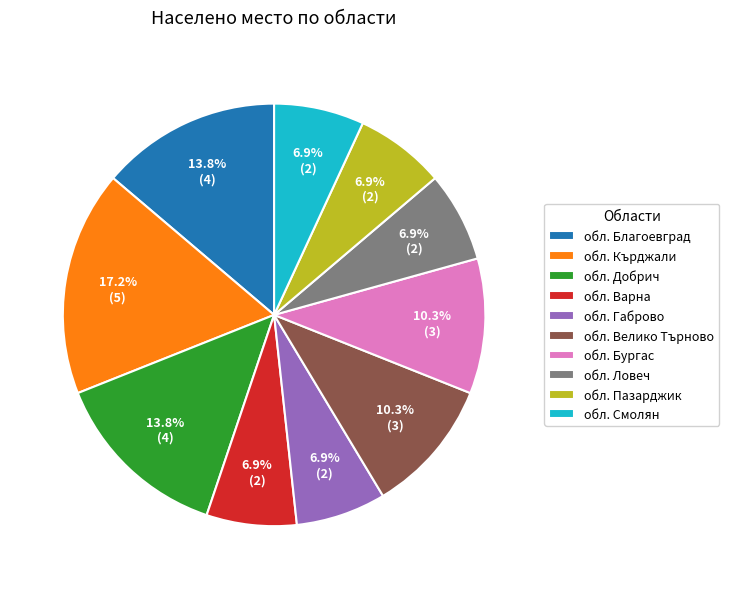

Does обл. Добрич account for over 50% of the chart?

No